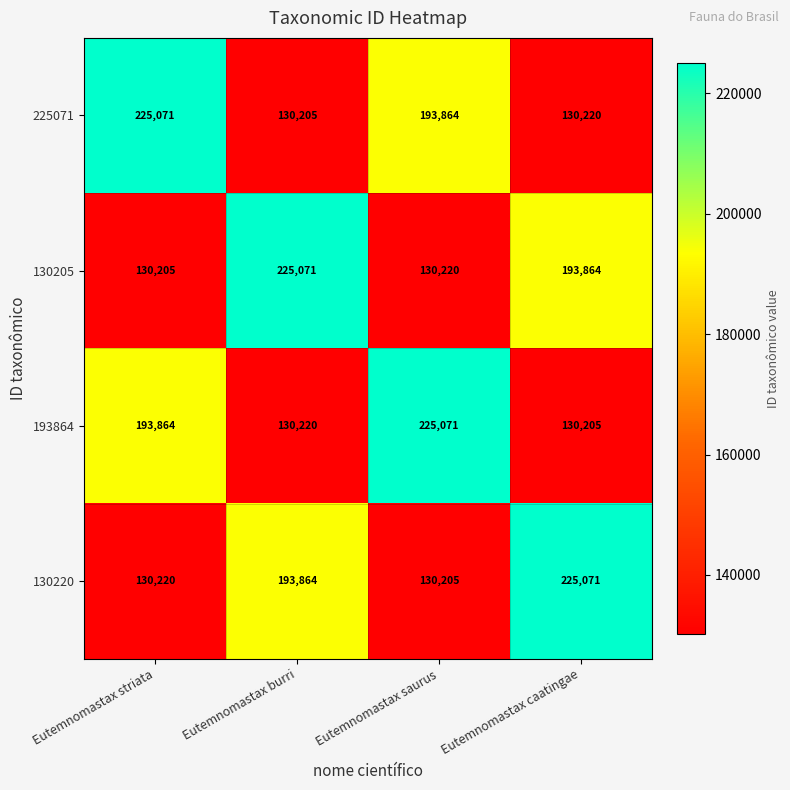

Where is 130220 nearest to the value 177638?

Eutemnomastax burri